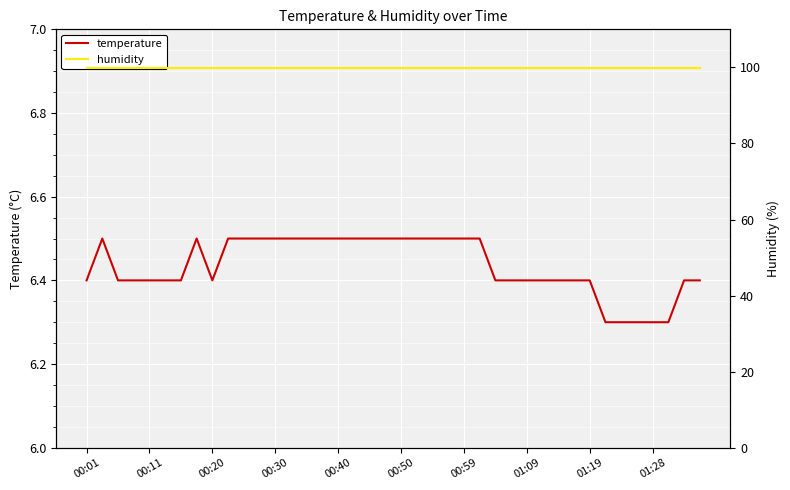

At 21, list the series in order from largest to smallest.

humidity, temperature